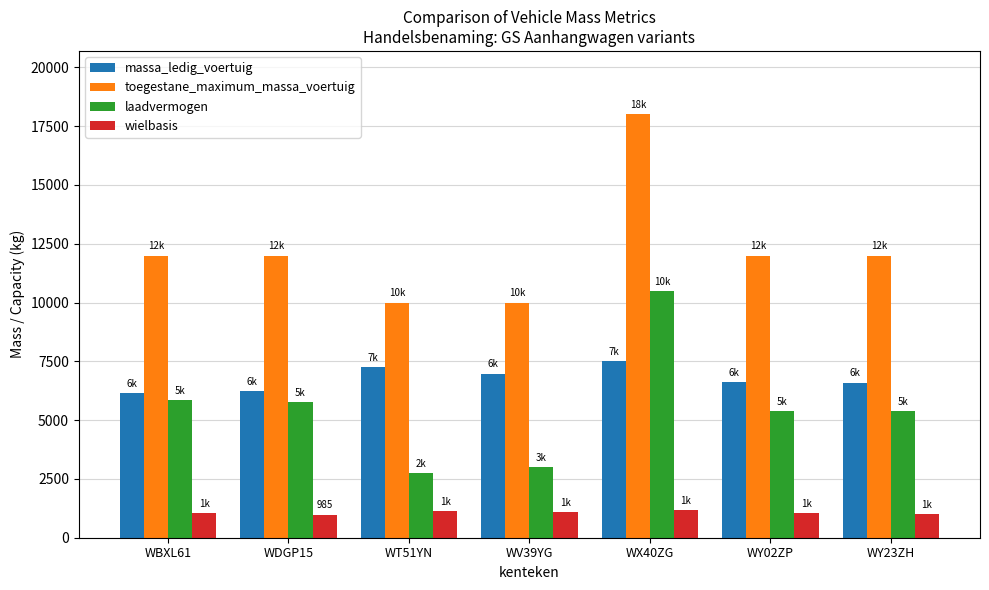

At WY23ZH, list the series in order from largest to smallest.

toegestane_maximum_massa_voertuig, massa_ledig_voertuig, laadvermogen, wielbasis